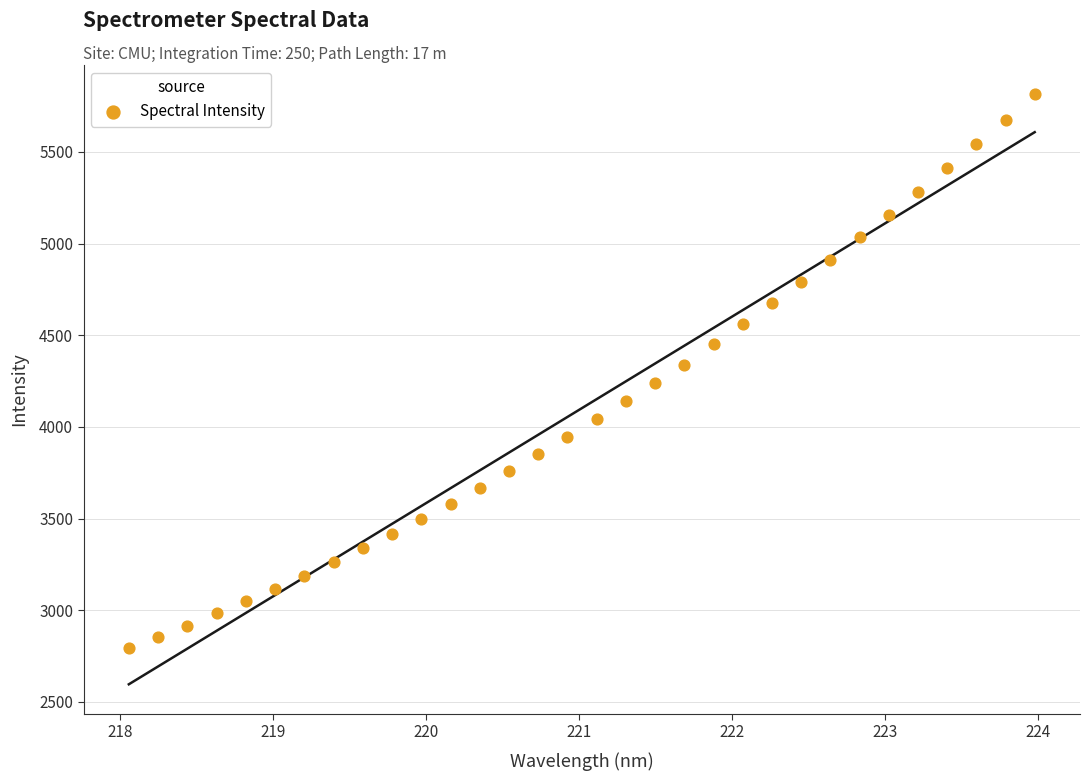

What is the range of Y values (max minus min)?

3018.9